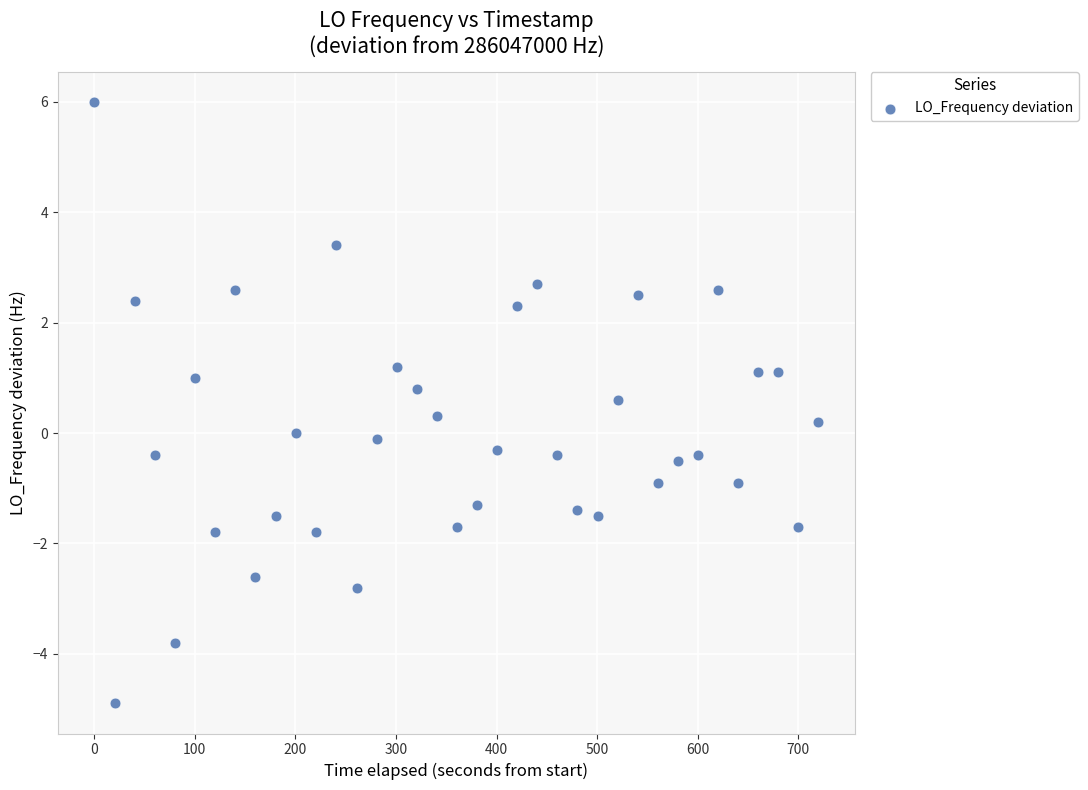

What is the range of Y values (max minus min)?

10.9